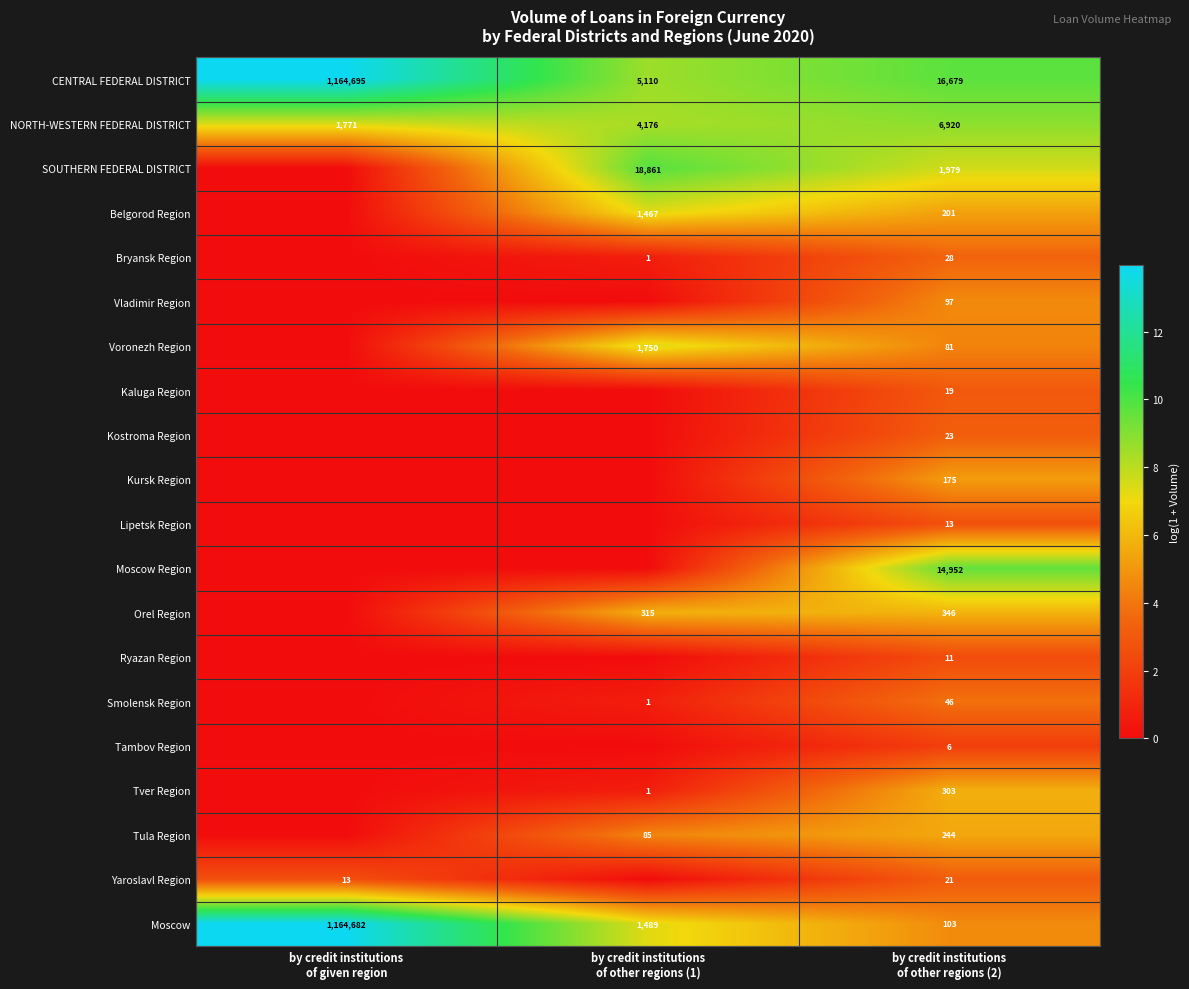

How many data points in CENTRAL FEDERAL DISTRICT are less than 16679?

1